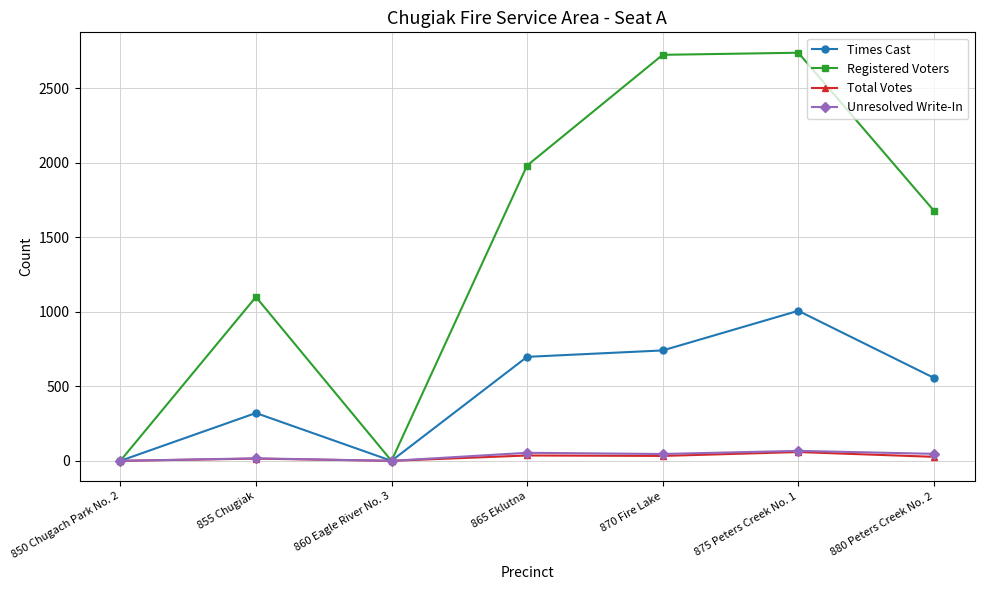

True or false: Registered Voters has more than 1 points higher than both neighbors.

True